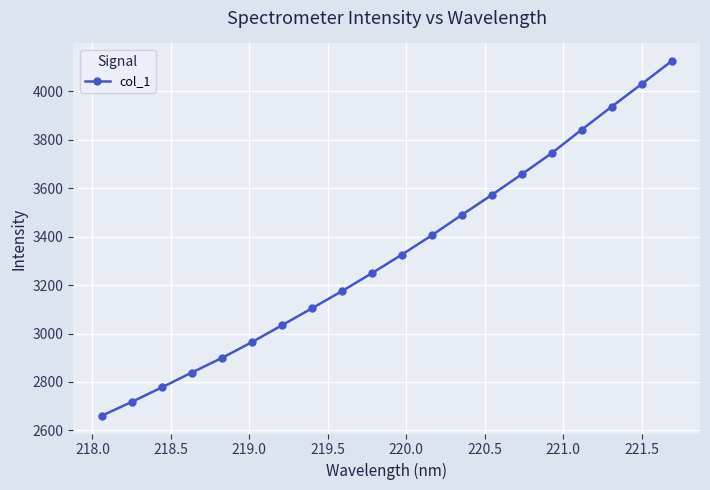

True or false: the data has more than 1 interior local peaks.

False